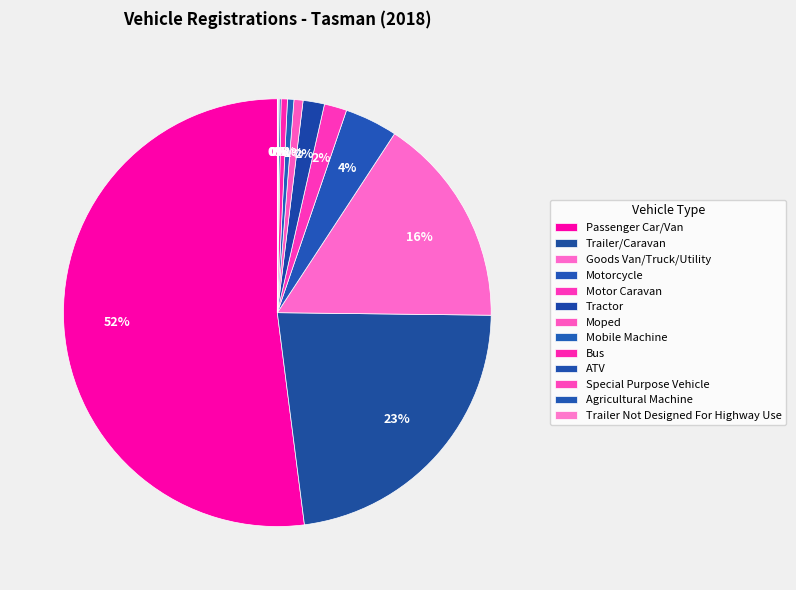

Which category has the biggest portion of the pie?

Passenger Car/Van